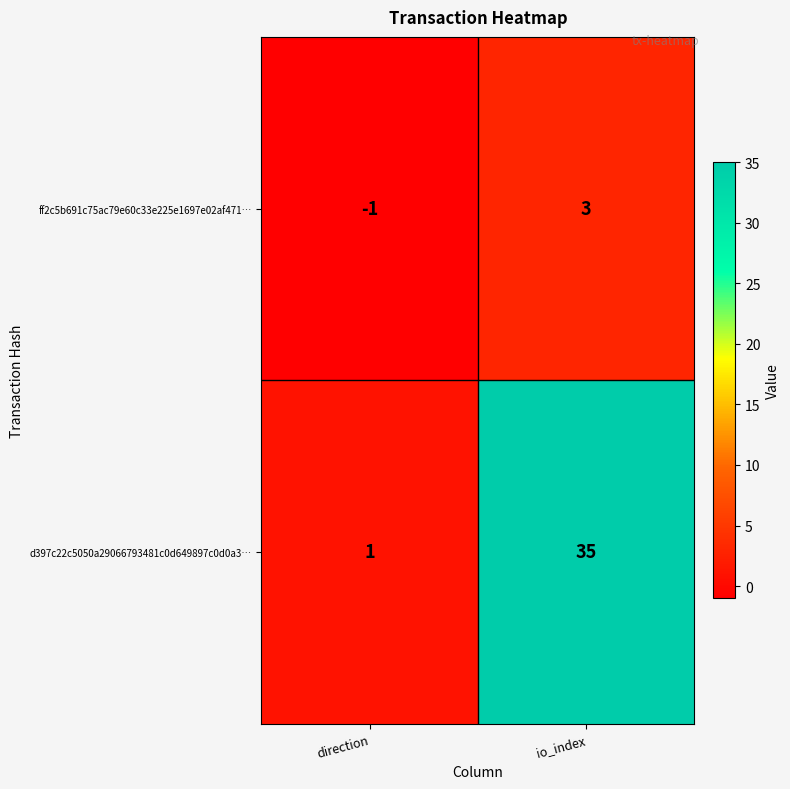

Where is ff2c5b691c75ac79e60c33e225e1697e02af471… nearest to the value 1?

direction